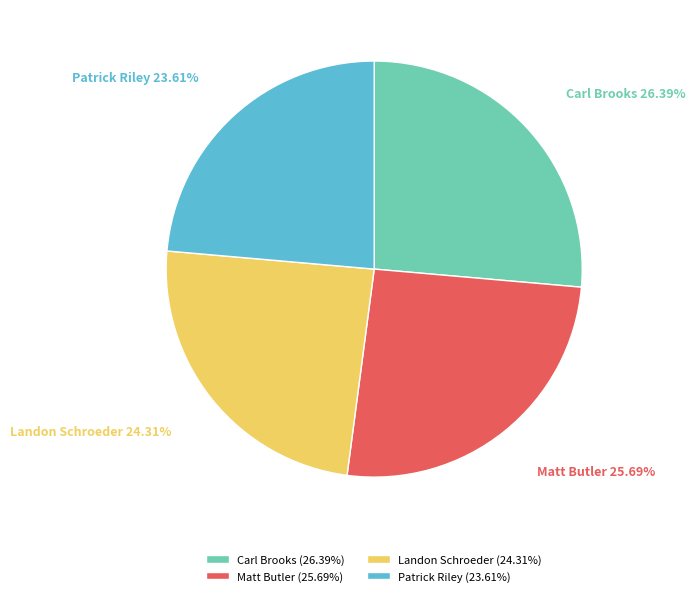

True or false: Patrick Riley accounts for 24% of the total.

True